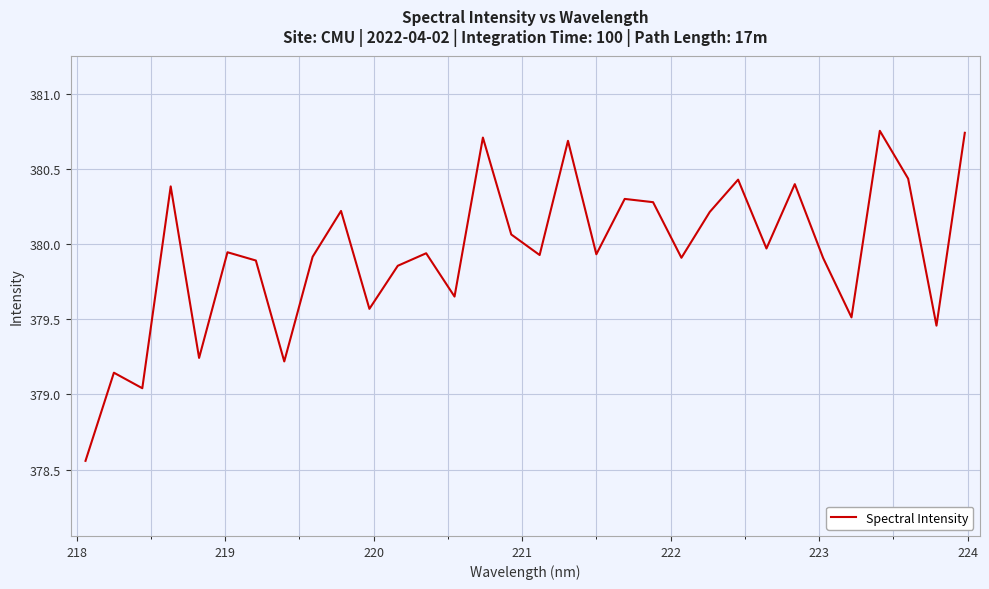

What is the difference between the maximum and minimum values?

2.2